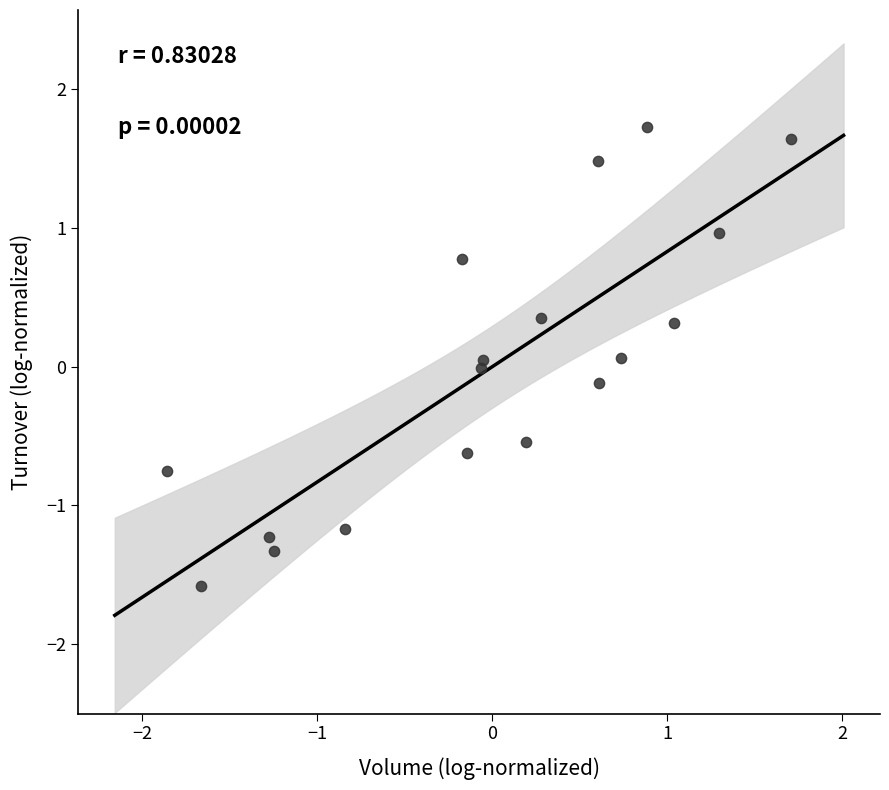

What is the range of X values (max minus min)?

3.6